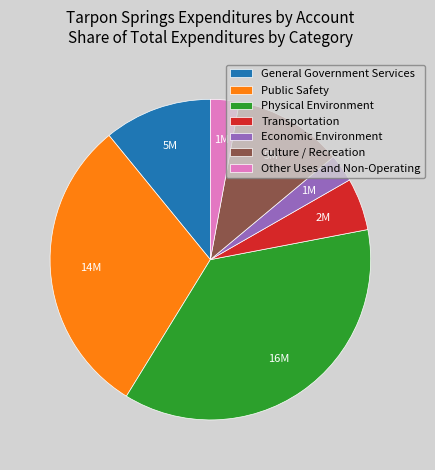

Which slice is the largest?

Physical Environment